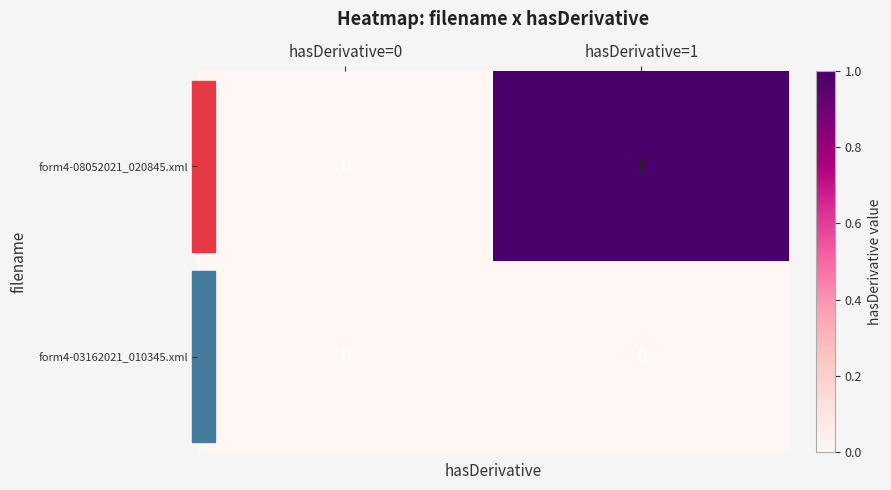

What is the maximum value shown in the chart?

1